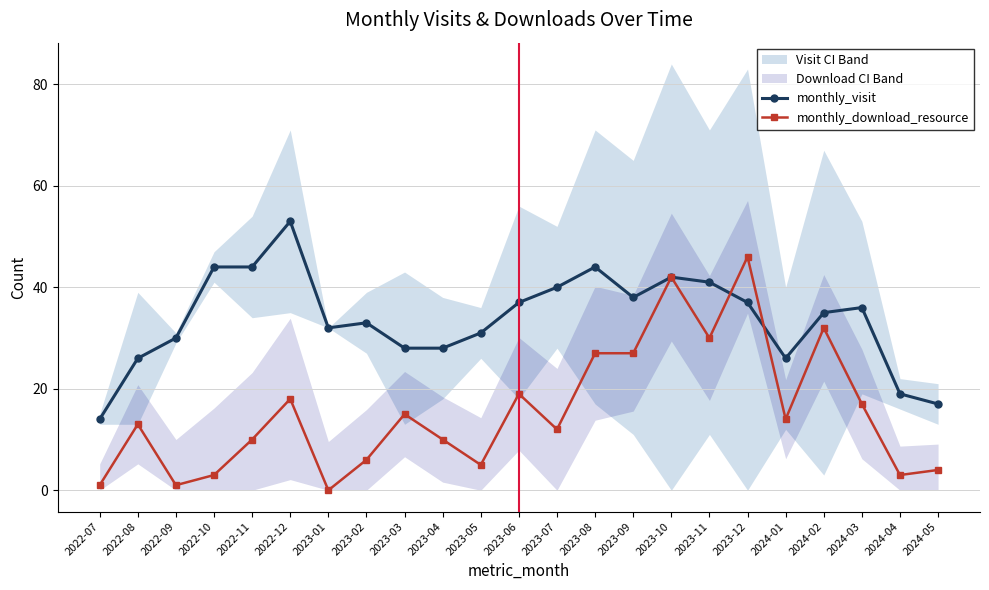

Is the value of monthly_download_resource at 2023-12 greater than the value of monthly_visit at 2024-01?

Yes